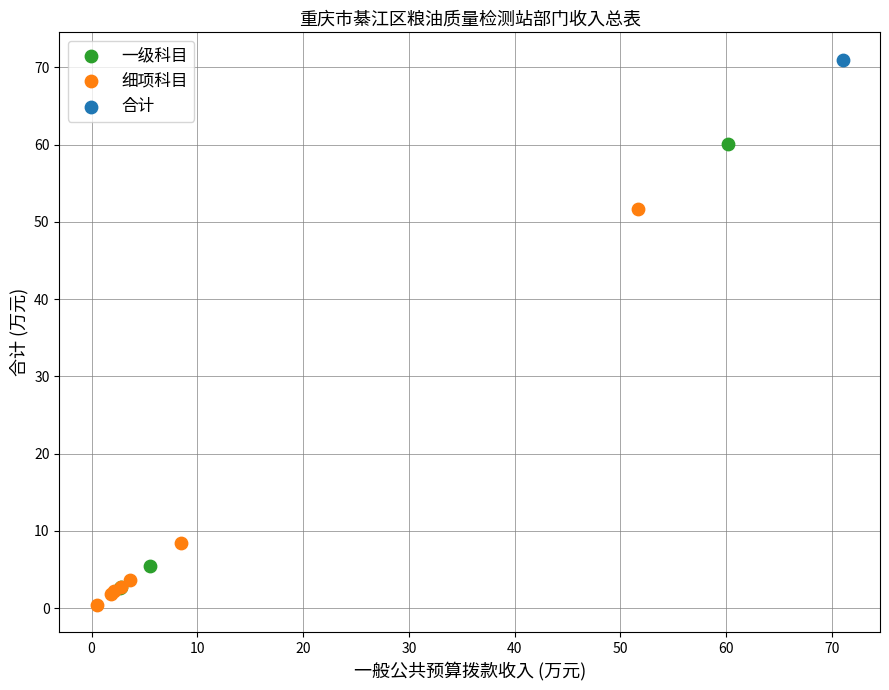

Which series contains the lowest Y value?

细项科目